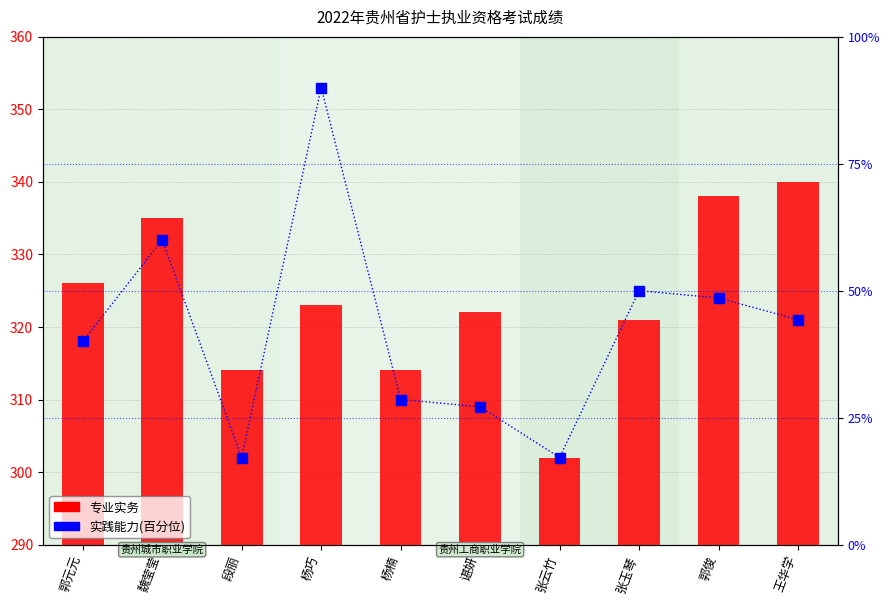

What are all the series names shown in the legend?

专业实务, 实践能力(百分位)